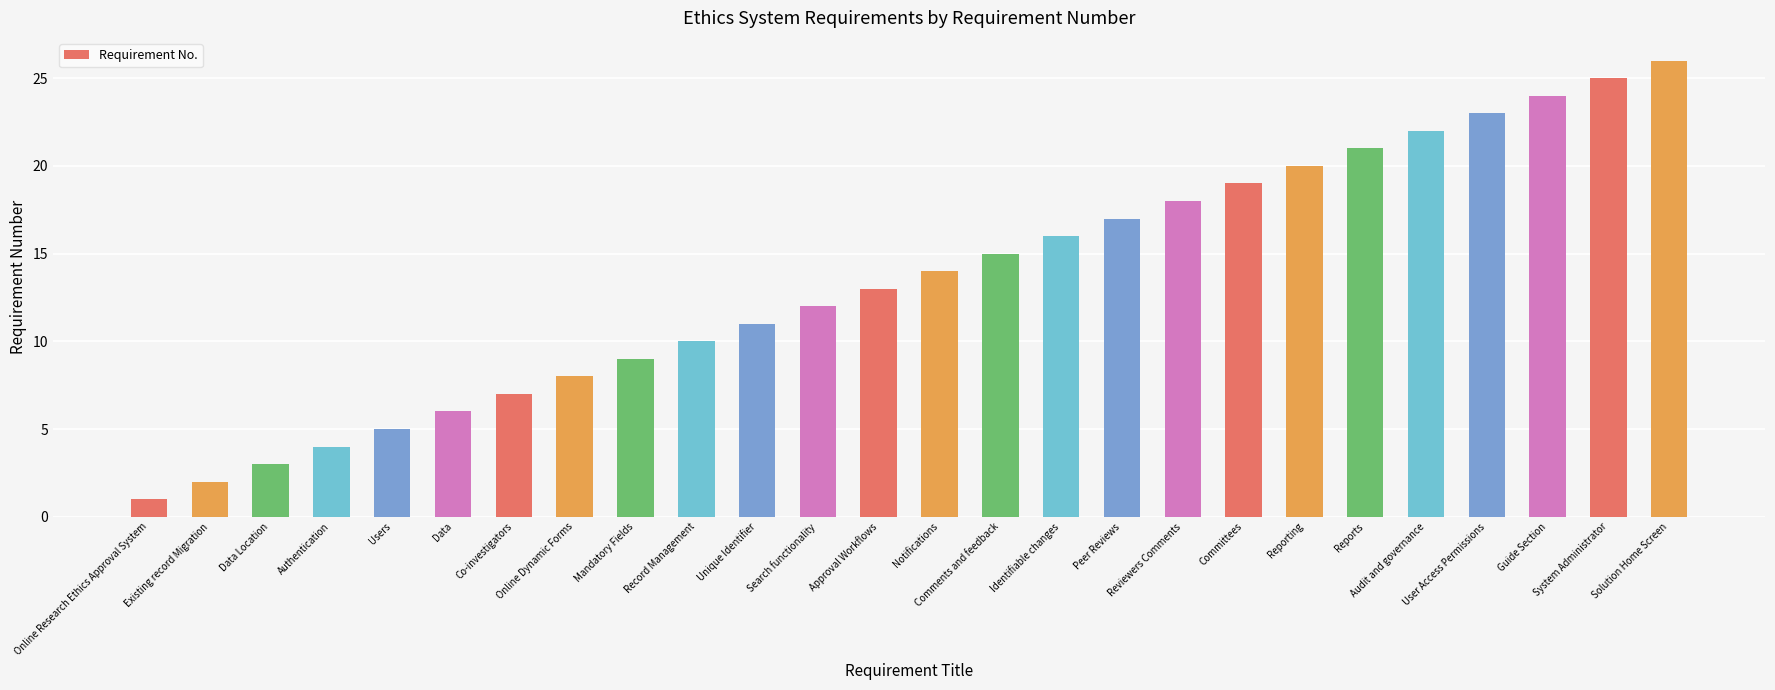

What is the label of the 23rd bar from the right?

Authentication